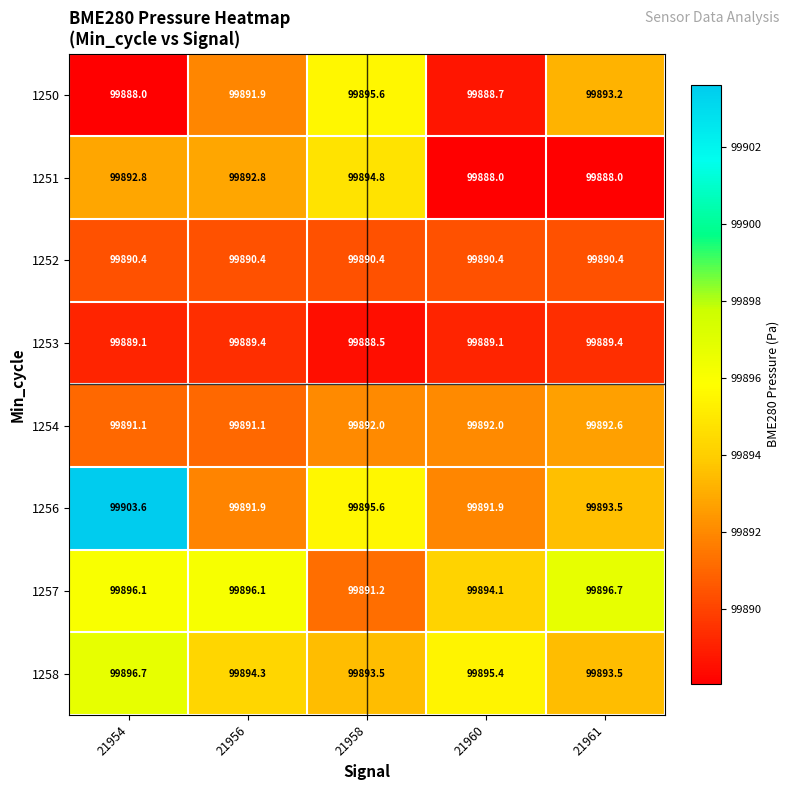

What is the sum of all 1258 values?

499473.4